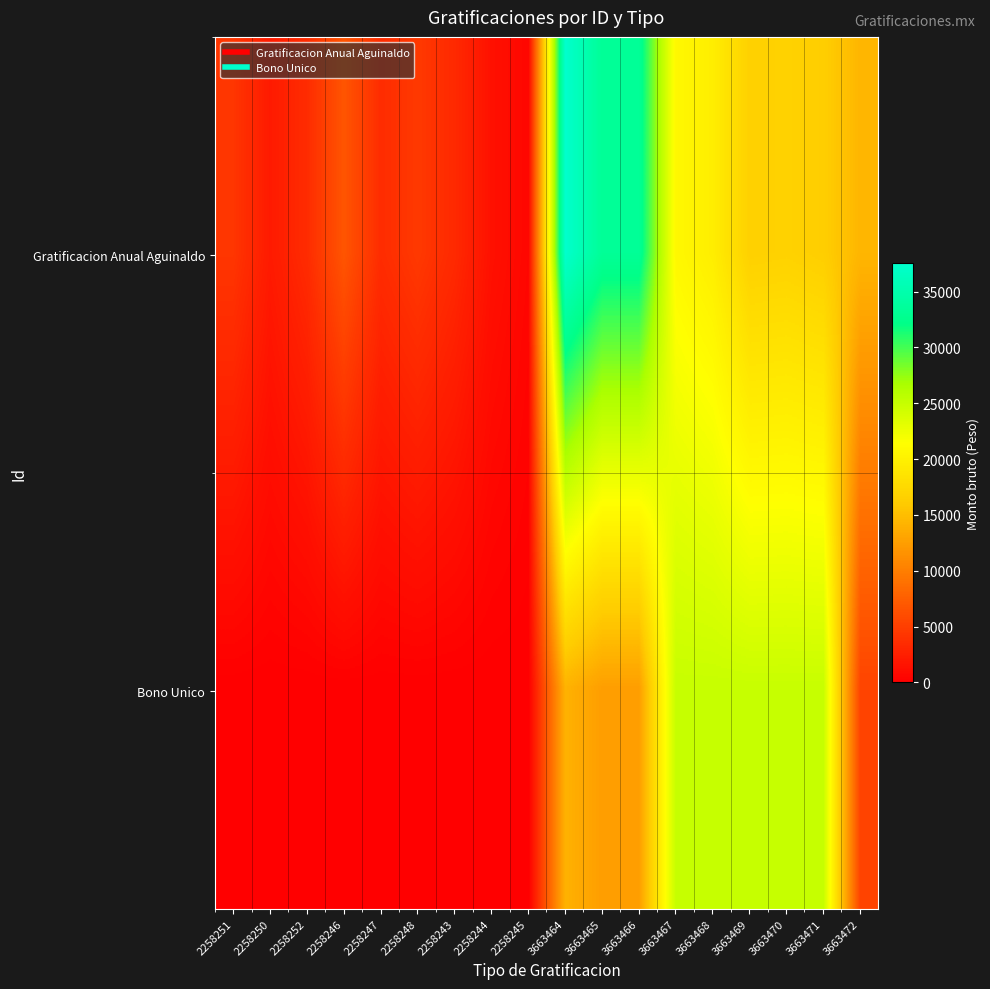

Reading right to left, extract all data points from this chart.

Gratificacion Anual Aguinaldo: 3663472=14377.0	3663471=16370.6	3663470=16762.6	3663469=16589.4	3663468=19669.4	3663467=20736.0	3663466=33274.9	3663465=33274.9	3663464=37519.0	2258245=578.0	2258244=1404.8	2258243=3321.0	2258248=4524.0	2258247=3548.6	2258246=6742.9	2258252=3512.0	2258250=2145.3	2258251=4286.6
Bono Unico: 3663472=5391.3	3663471=24923.7	3663470=24923.7	3663469=24923.7	3663468=24923.7	3663467=24923.7	3663466=12478.0	3663465=12478.0	3663464=14069.6	2258245=0.0	2258244=0.0	2258243=0.0	2258248=0.0	2258247=0.0	2258246=0.0	2258252=0.0	2258250=0.0	2258251=0.0